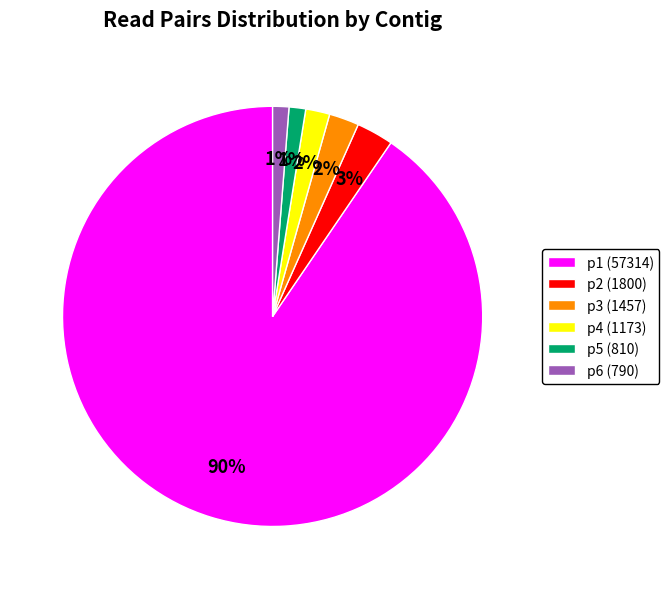

The p2 (1800) slice represents 3% of the pie. True or false?

True